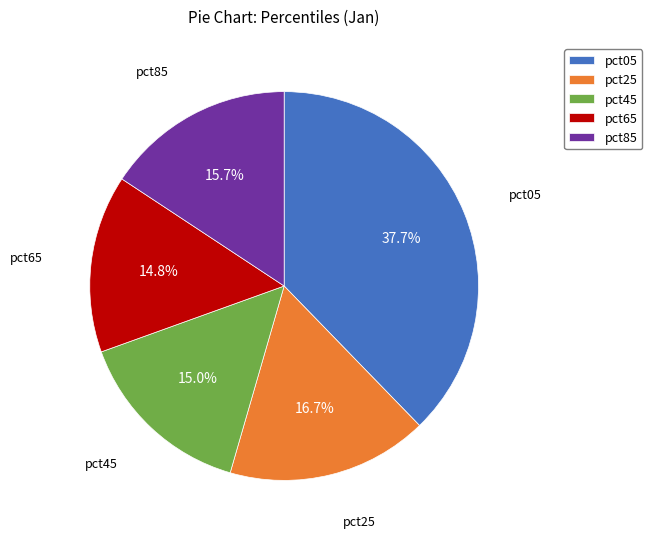

Is there any slice that represents more than half of the pie?

No